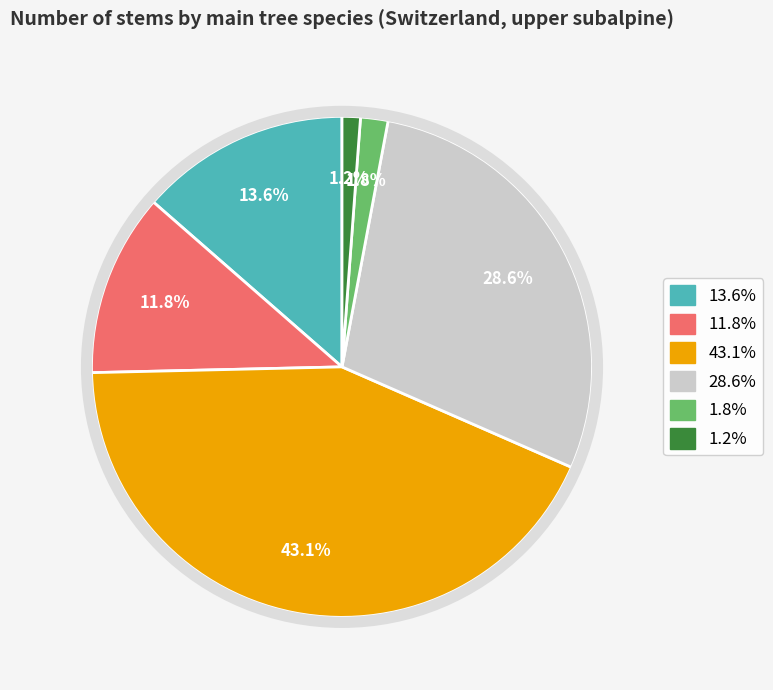

Does any single category account for the majority?

No